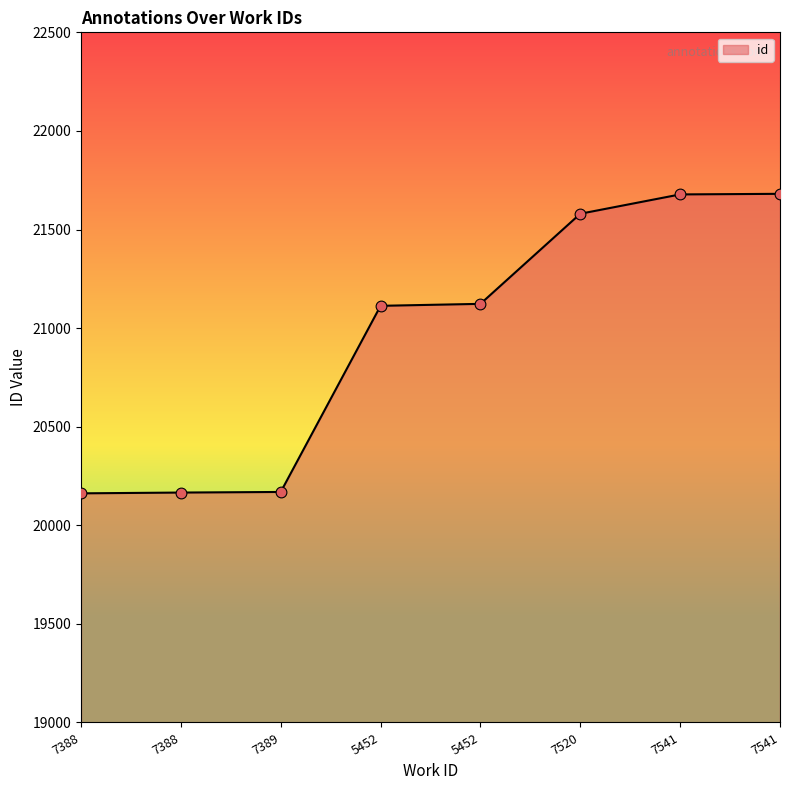

How many categories are shown in the chart?

8